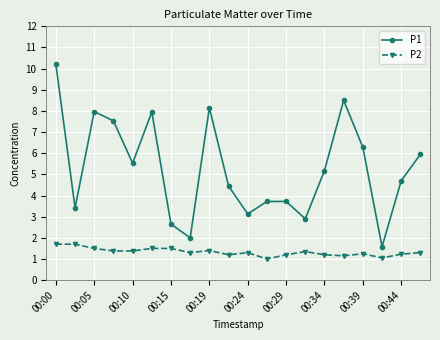

Which series has the largest total across all categories?

P1